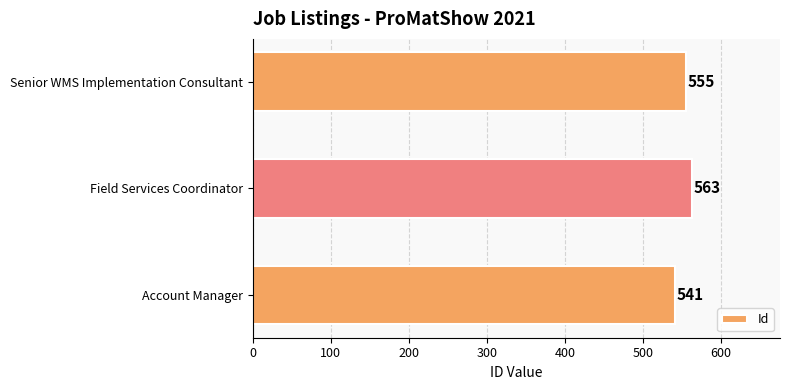

What is the difference between the maximum and minimum values?

22